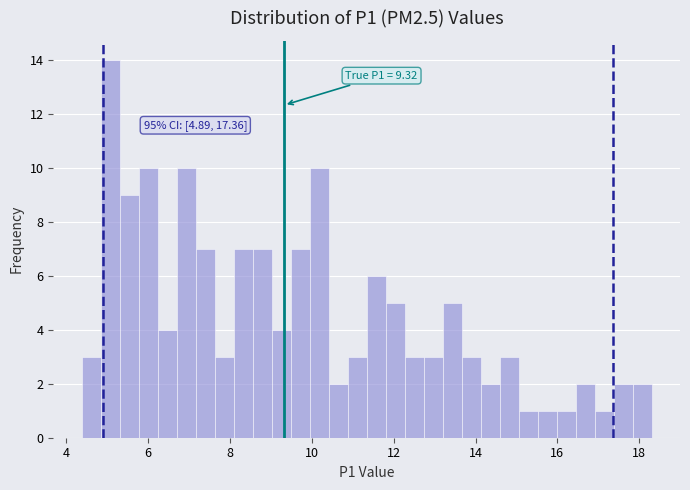

Around what value on the x-axis is the tallest bar? Give the approximate position of its centre, as read against the axis.

5.0